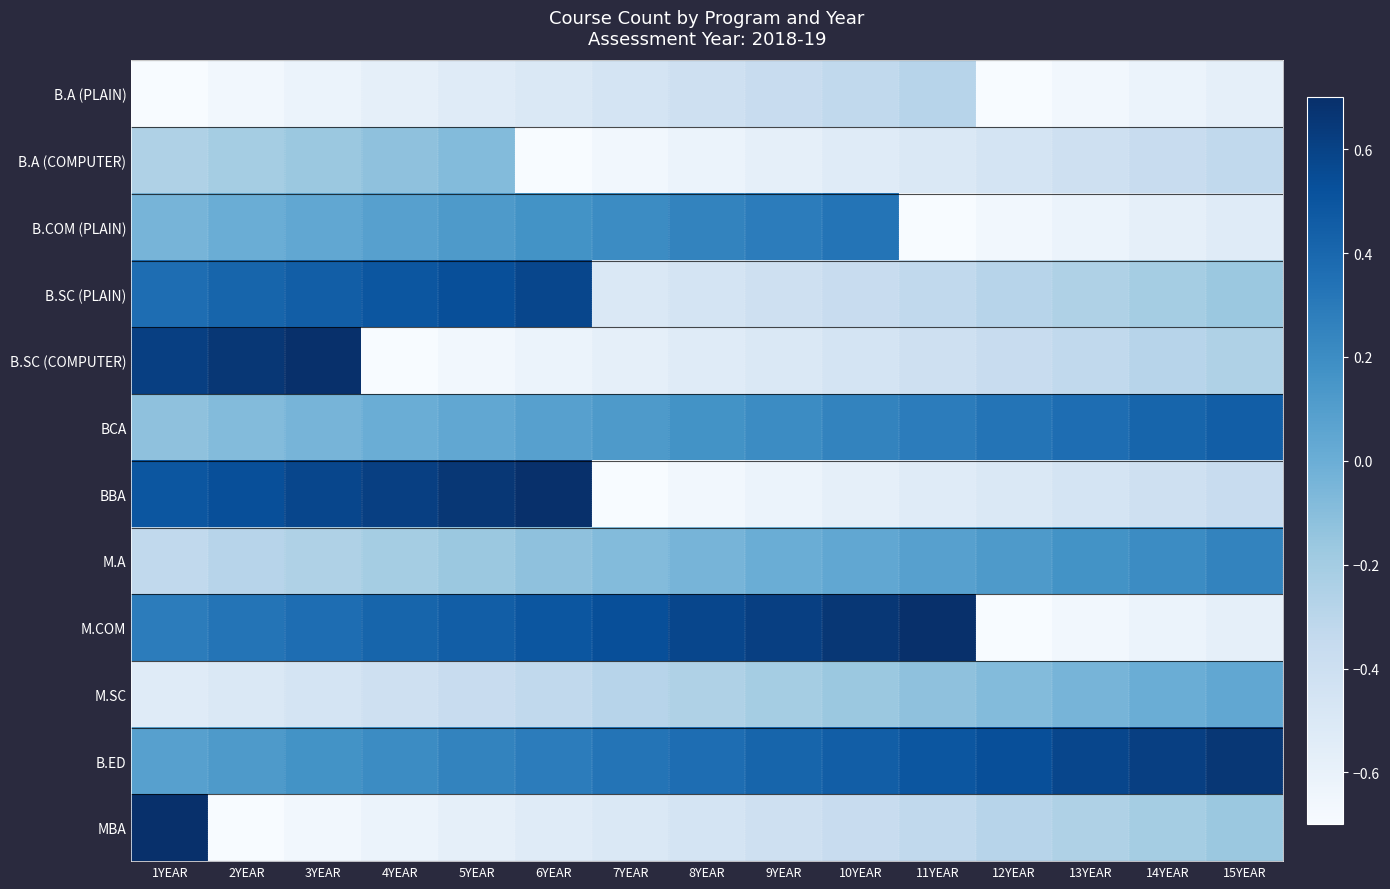

At how many categories does at least one series exceed 0?

15